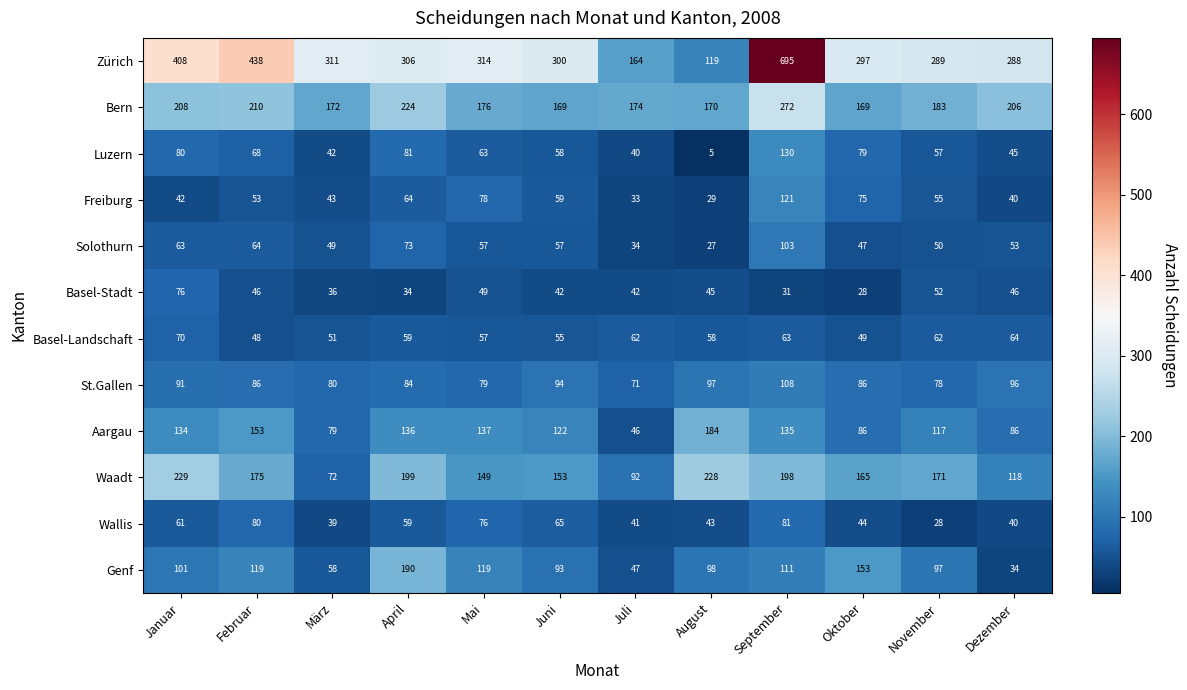

Rank the series at Februar from highest to lowest value.

Zürich, Bern, Waadt, Aargau, Genf, St.Gallen, Wallis, Luzern, Solothurn, Freiburg, Basel-Landschaft, Basel-Stadt